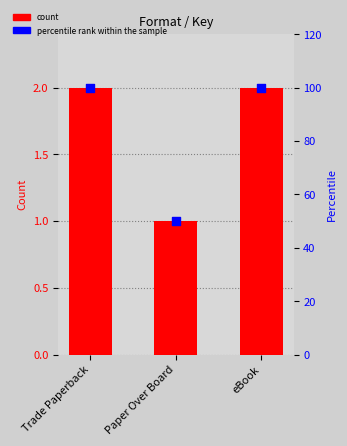

At which category is the sum across all series the highest?

Trade Paperback